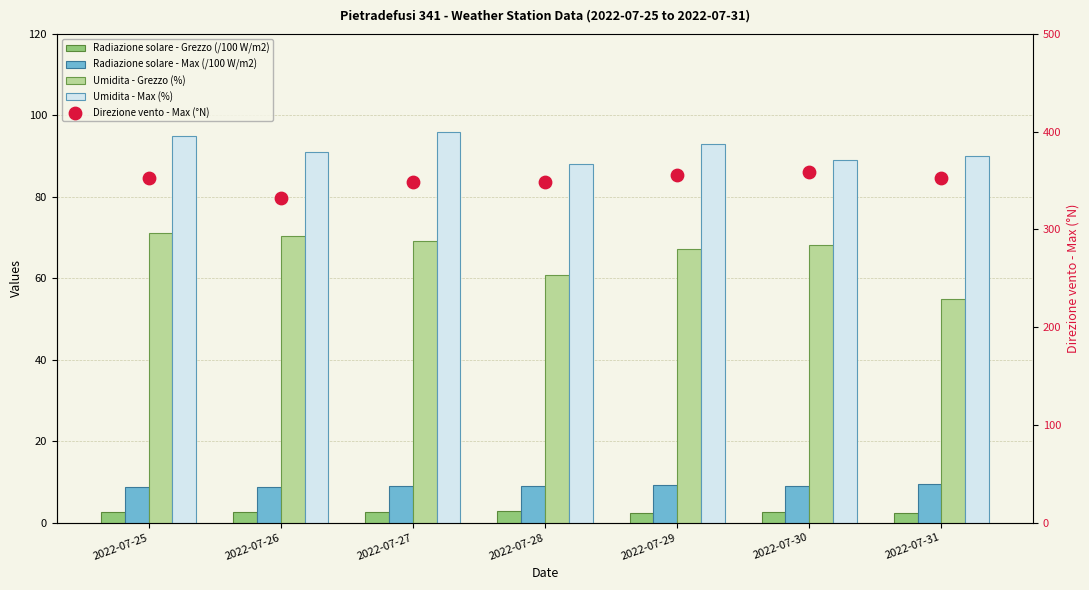

What is the total value across all series at 2022-07-30?

527.8